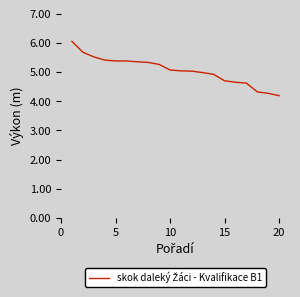

Is this an area chart (filled region under the line)?

No